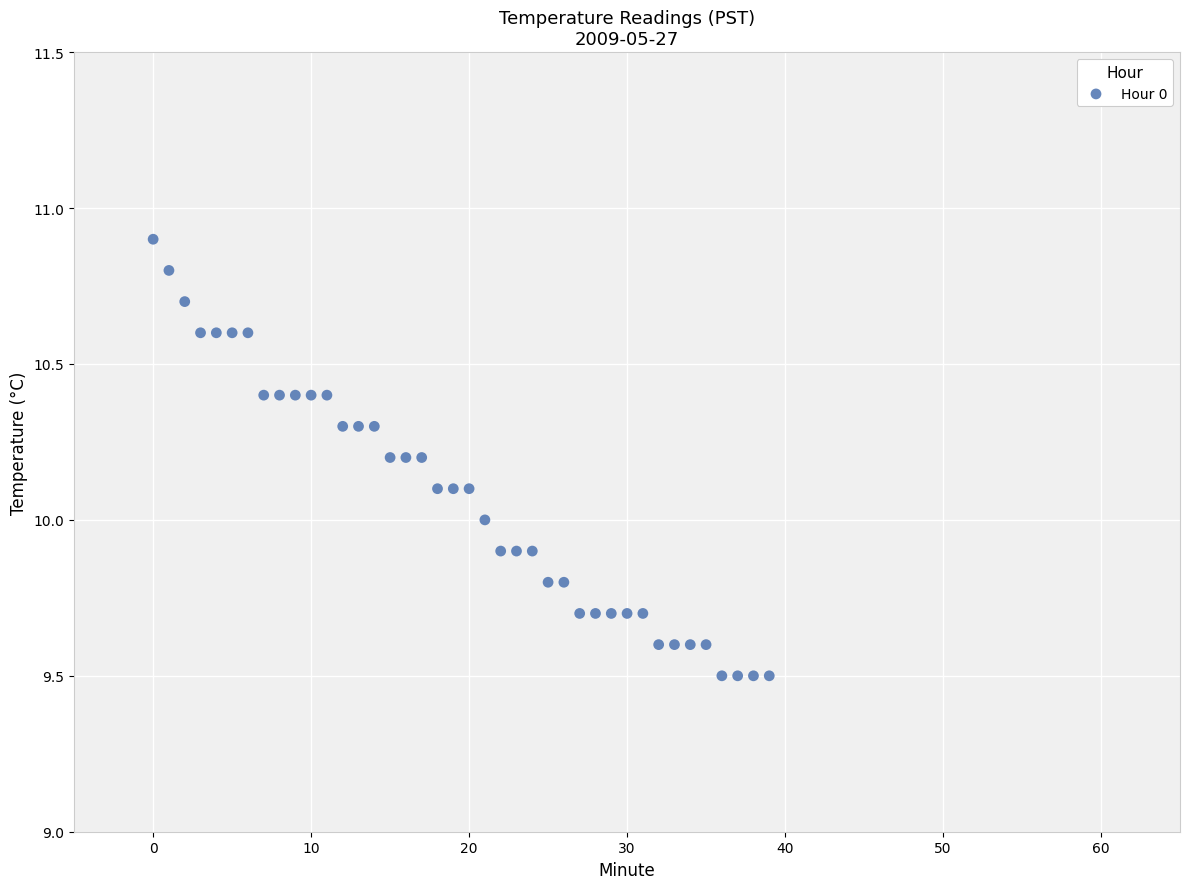

What is the range of Y values (max minus min)?

1.4